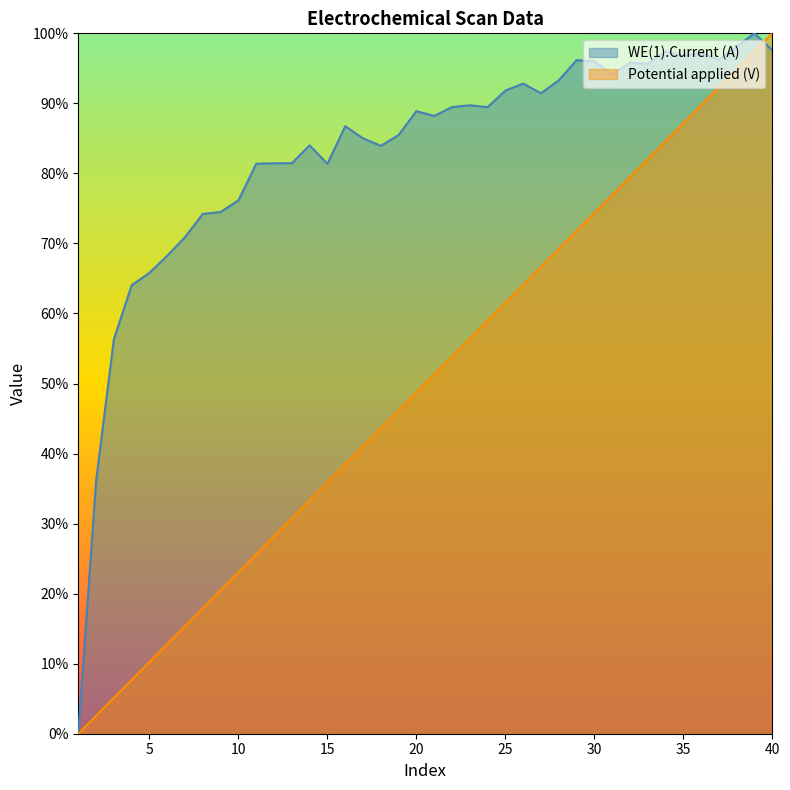

What is the value of the WE(1).Current (A) point at the 17th from the left?

0.9